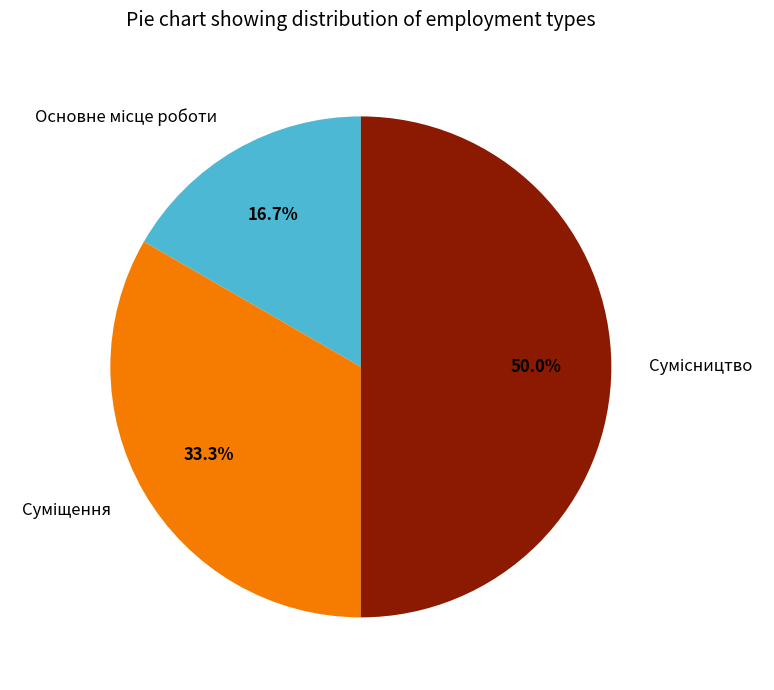

Is there a majority slice in this chart?

No